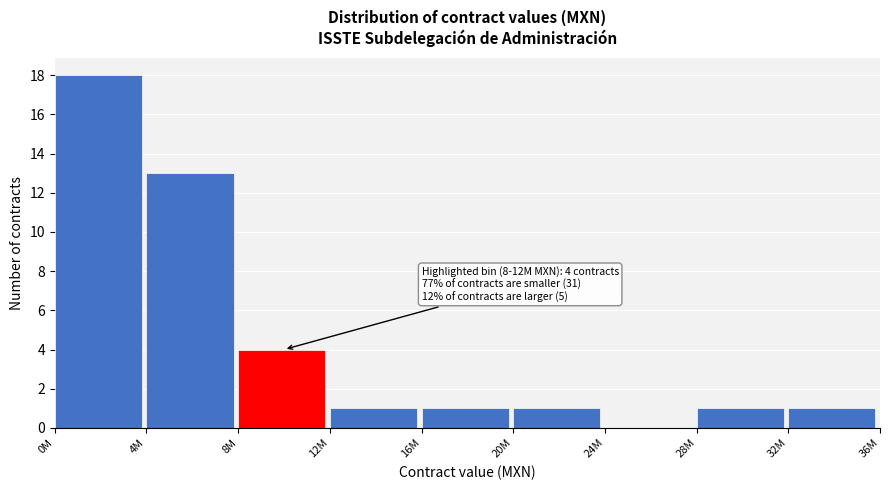

Reading left to right, transcribe all the data shown in this chart.

0M=18	4M=13	8M=4	12M=1	16M=1	20M=1	24M=0	28M=1	32M=1